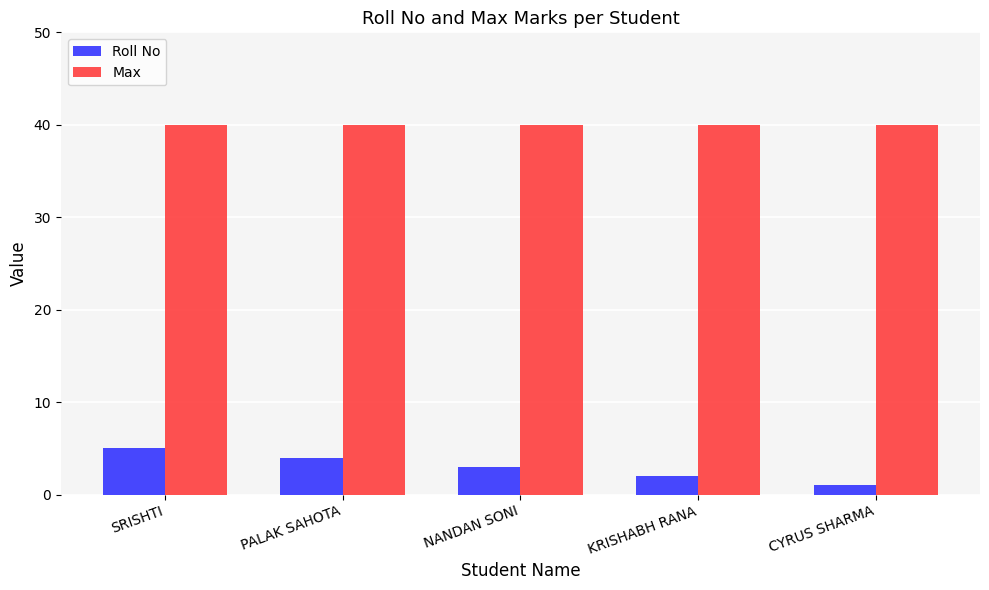

At which label does Roll No reach its minimum?

CYRUS SHARMA